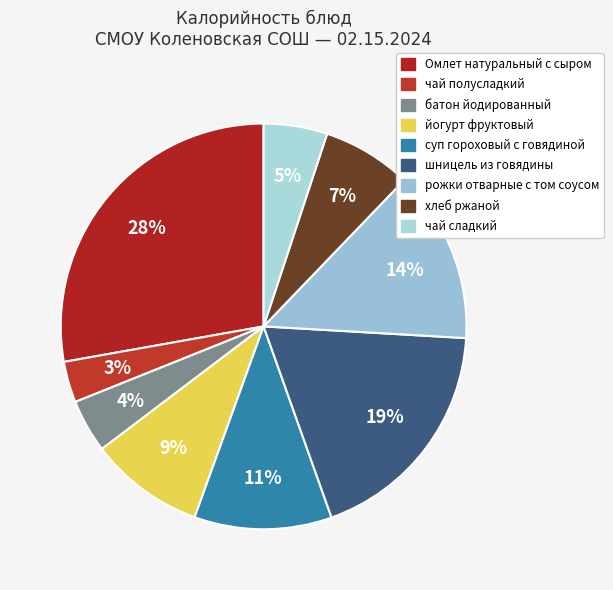

How much of the chart is everything except батон йодированный?

95.7%